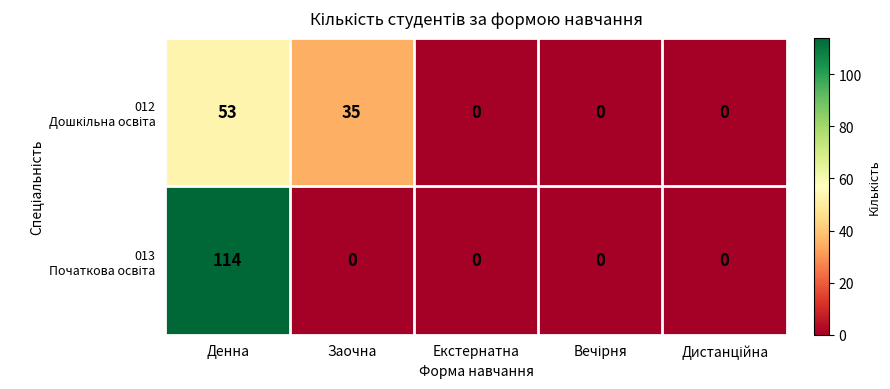

At which category is the sum across all series the highest?

Денна